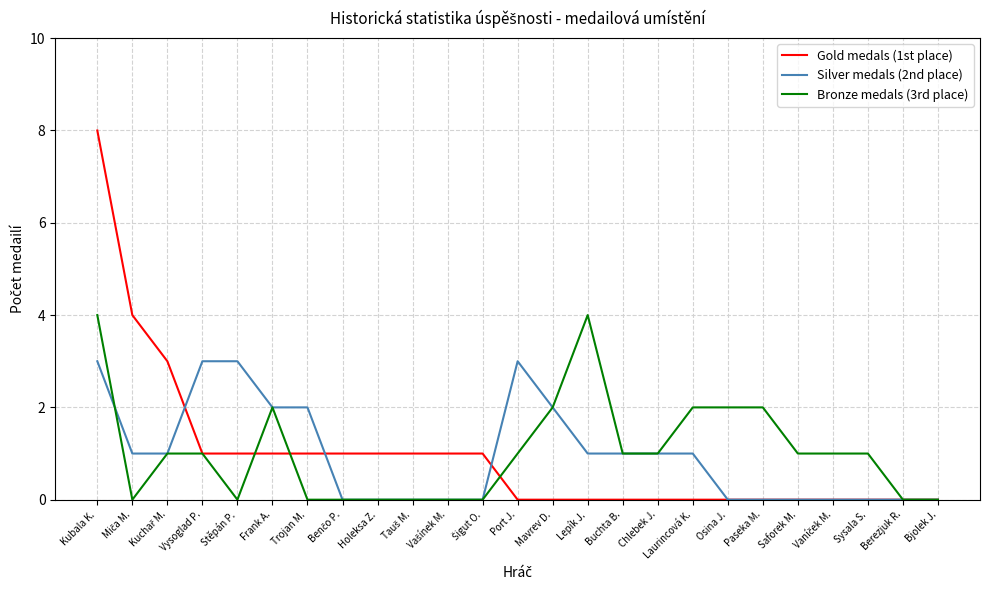

At which category is the sum across all series the highest?

Kubala K.